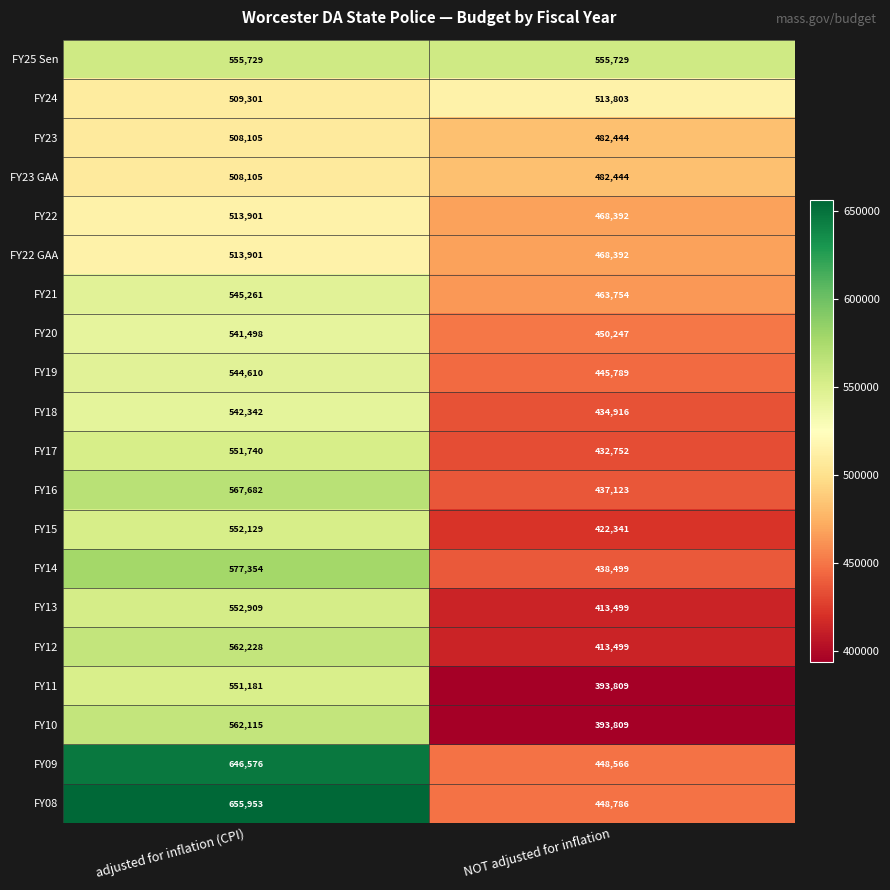

What is the approximate value of FY22 at NOT adjusted for inflation, to the nearest 50?

468400